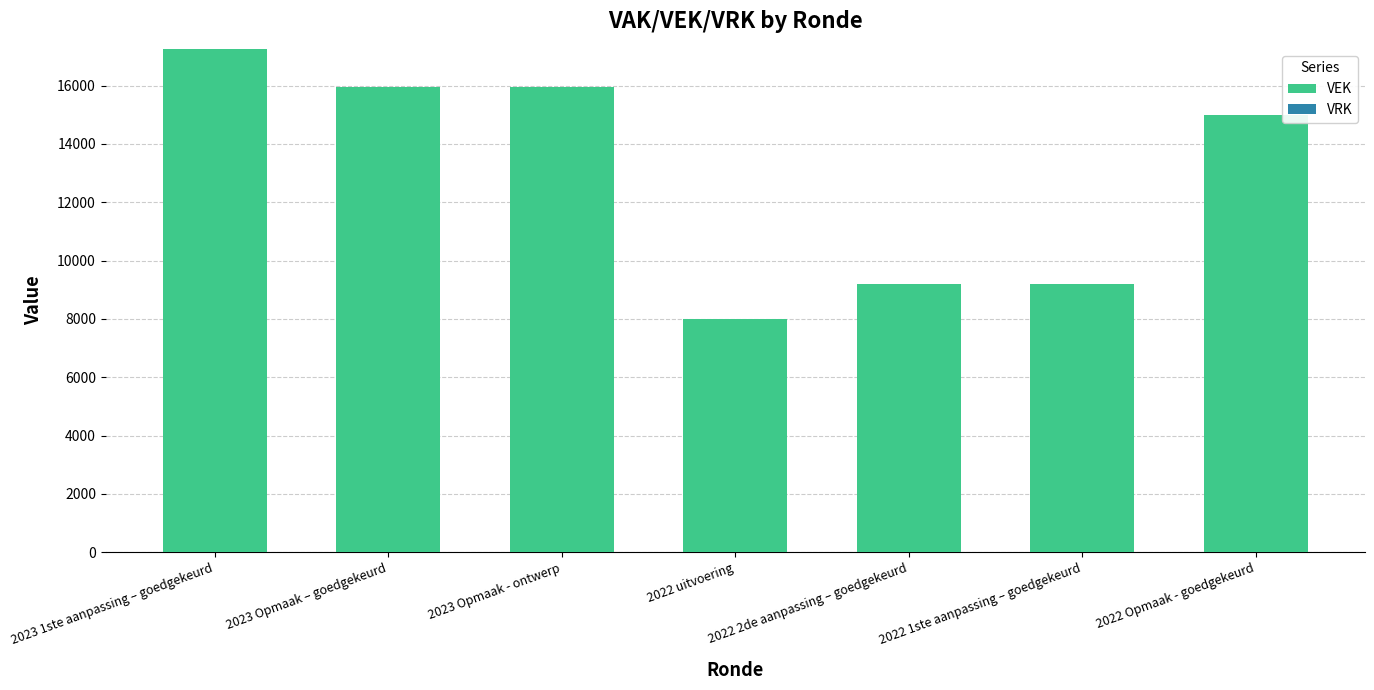

What is the difference between the maximum and second lowest values?

8067